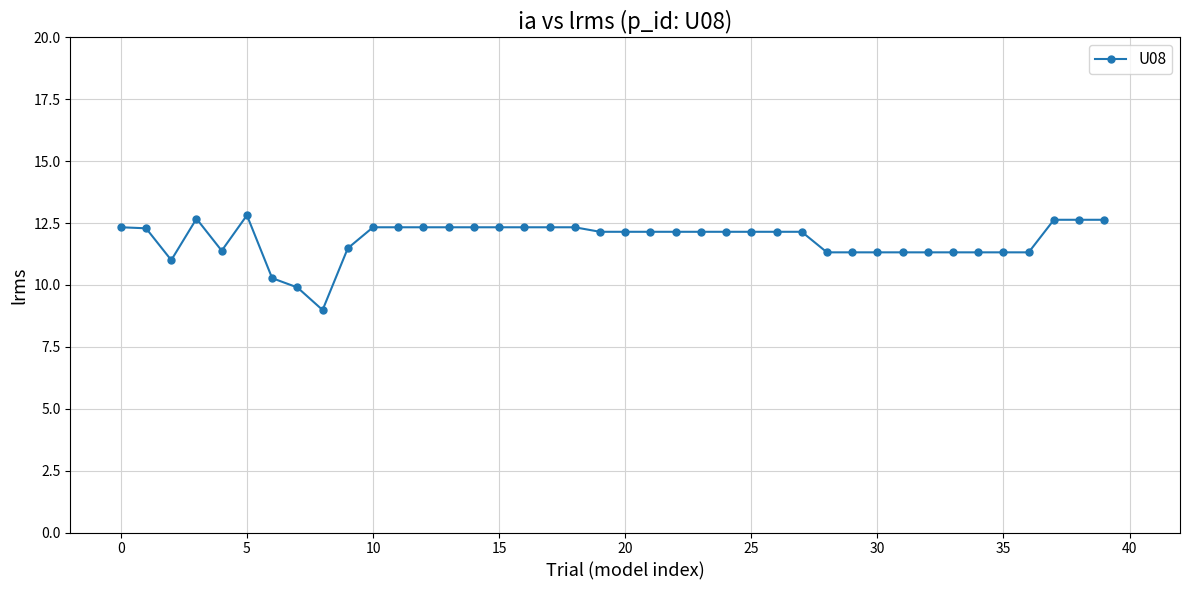

What is the maximum value shown in the chart?

12.8